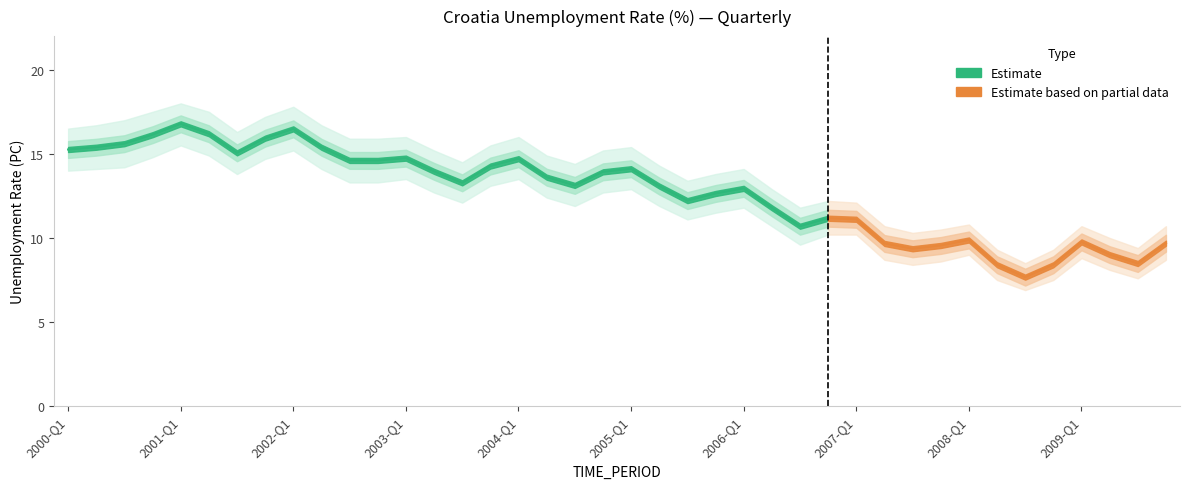

Between 2009-Q4 and 2006-Q1, which is larger?

2006-Q1